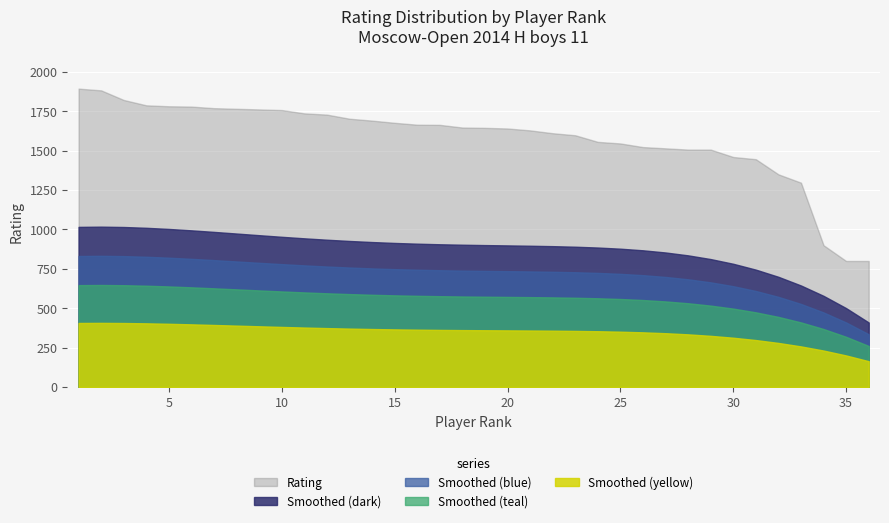

Is it true that the value at 10 is 1198?

False